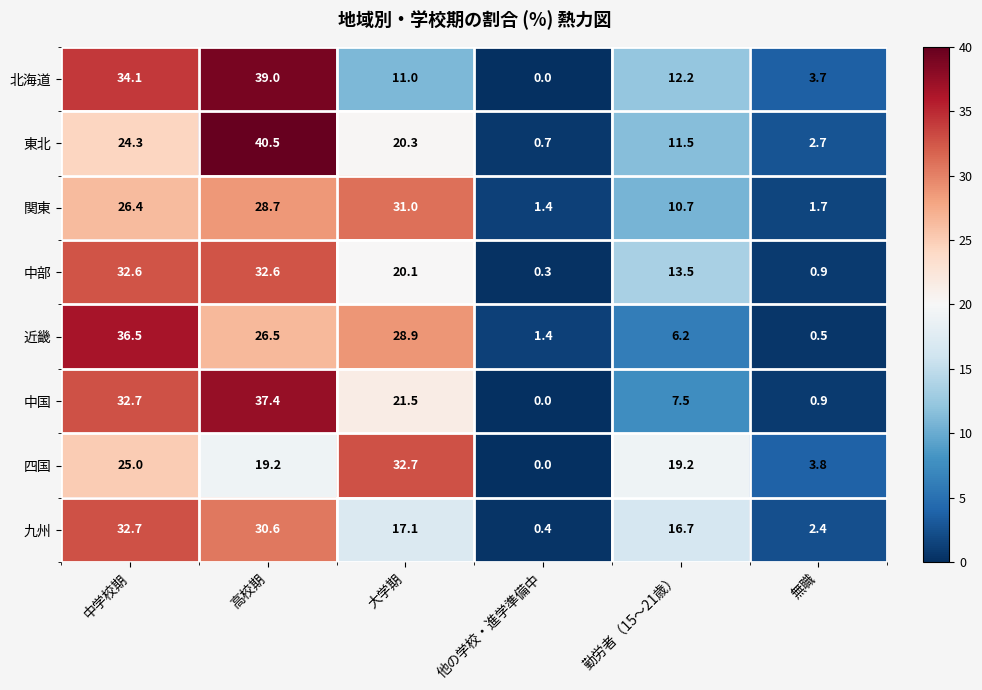

True or false: 東北 has a value of 8.7 at 中学校期.

False